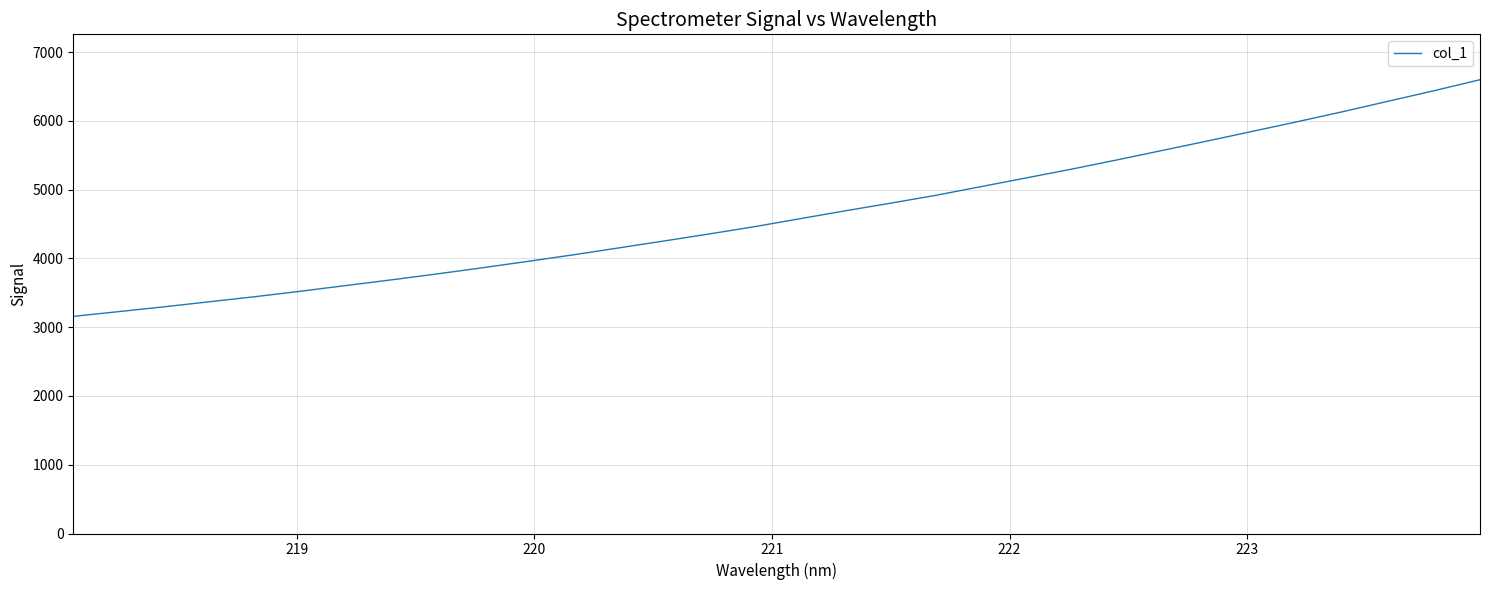

What is the difference between the maximum and minimum values?

3440.9